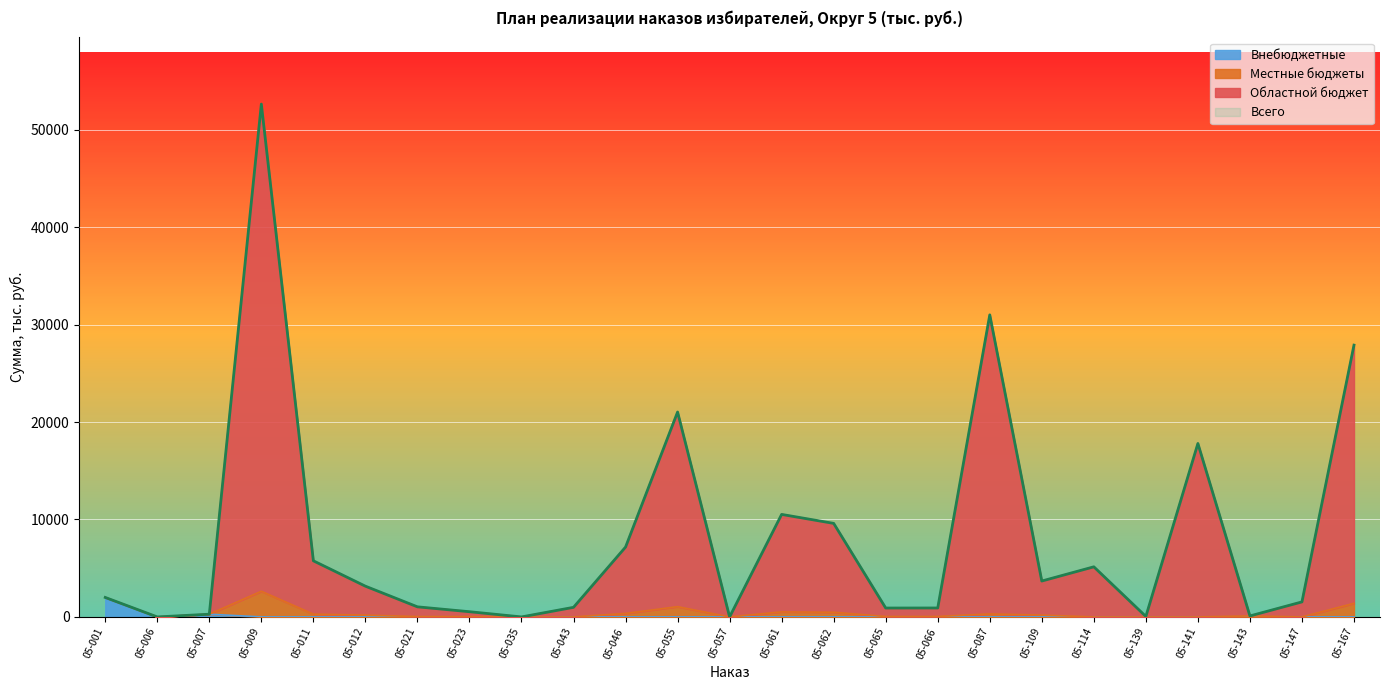

What is the average value of the Всего series?

8149.8